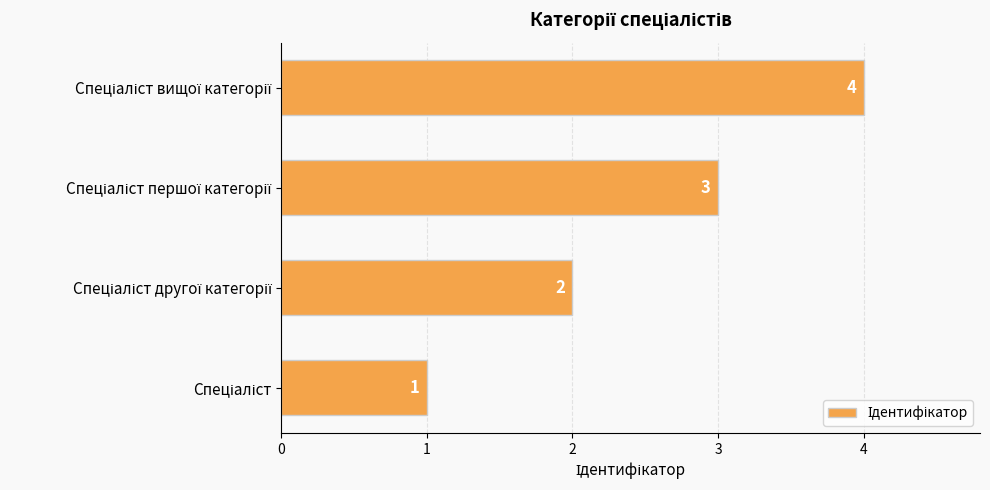

How many bars are there in total?

4